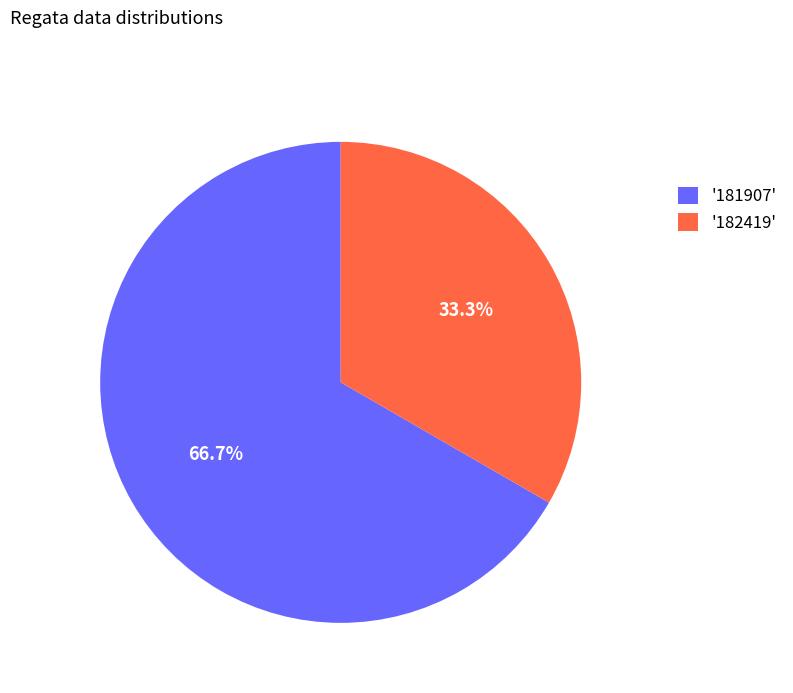

Count the number of slices in the pie.

2